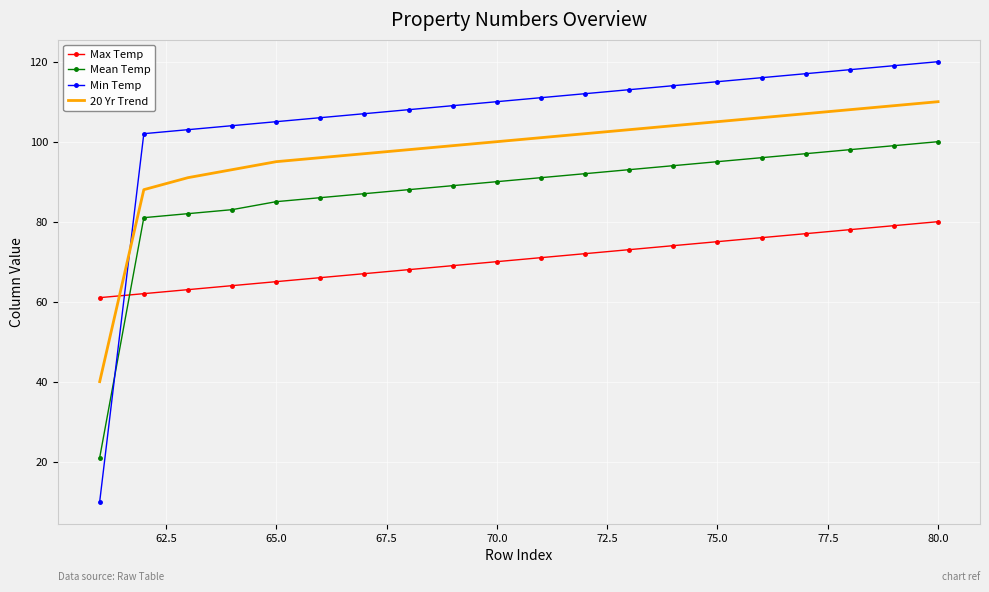

Which series has the largest range (max minus min)?

Min Temp